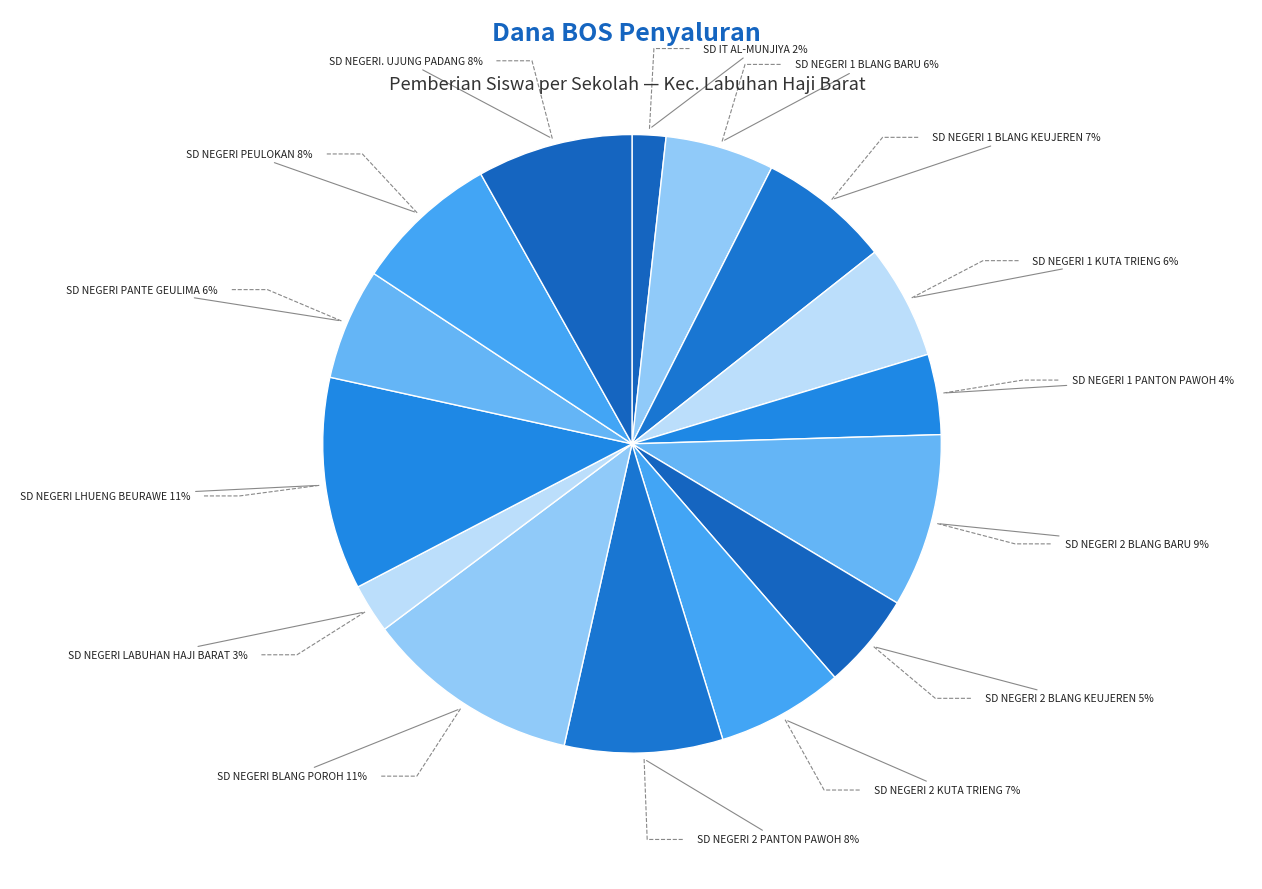

Is there a majority slice in this chart?

No